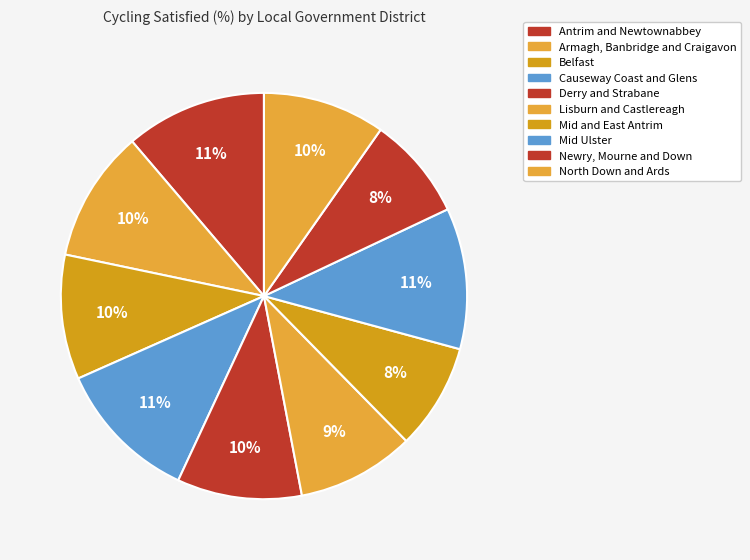

Which has a higher value, Derry and Strabane or Causeway Coast and Glens?

Causeway Coast and Glens